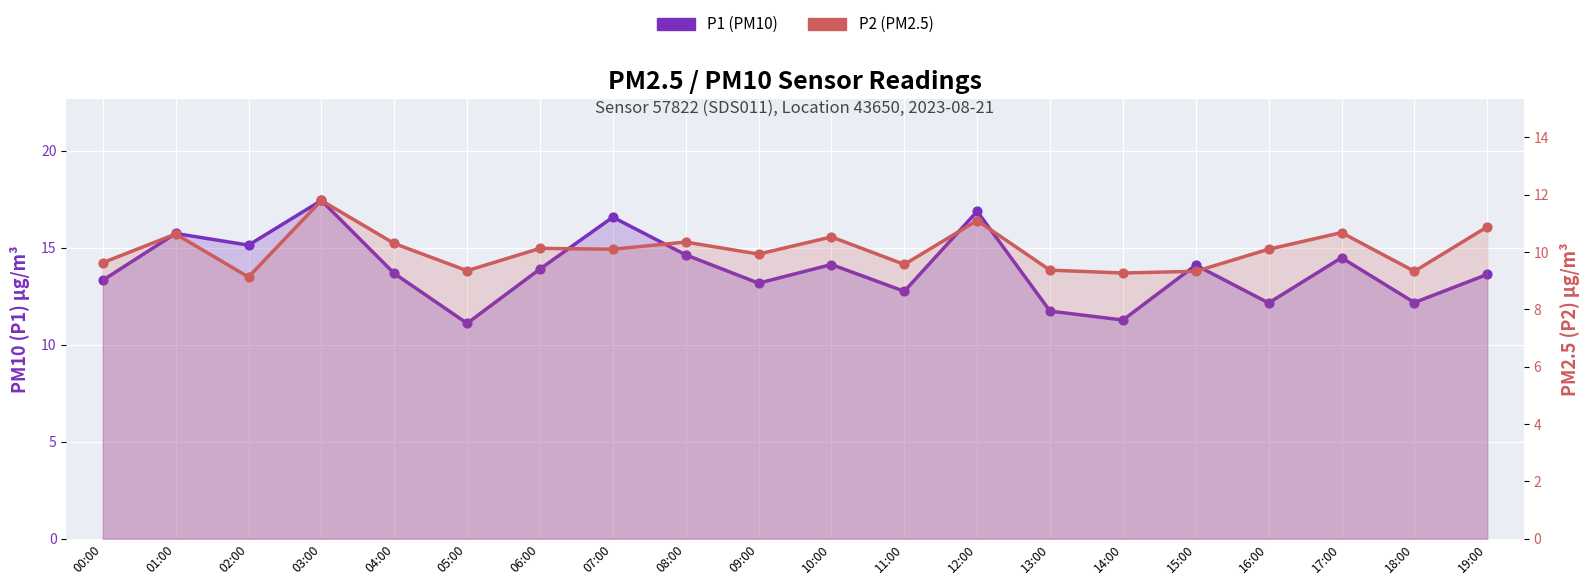

What are all the series names shown in the legend?

P1 (PM10), P2 (PM2.5)